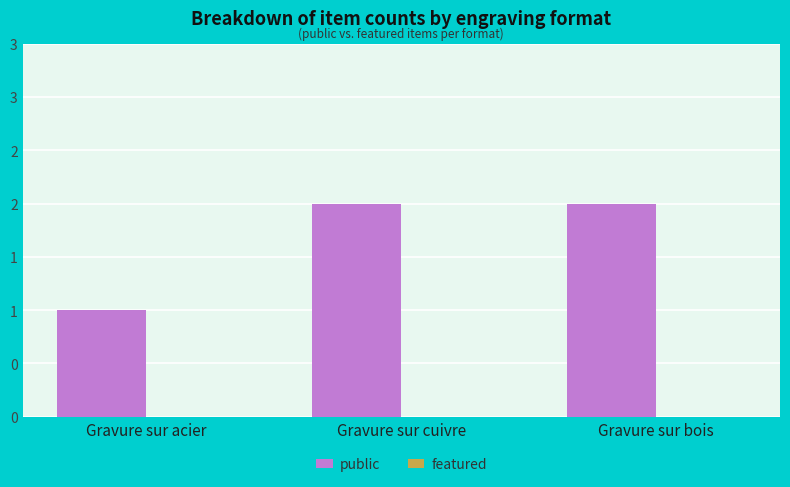

Does the chart contain any negative values?

No